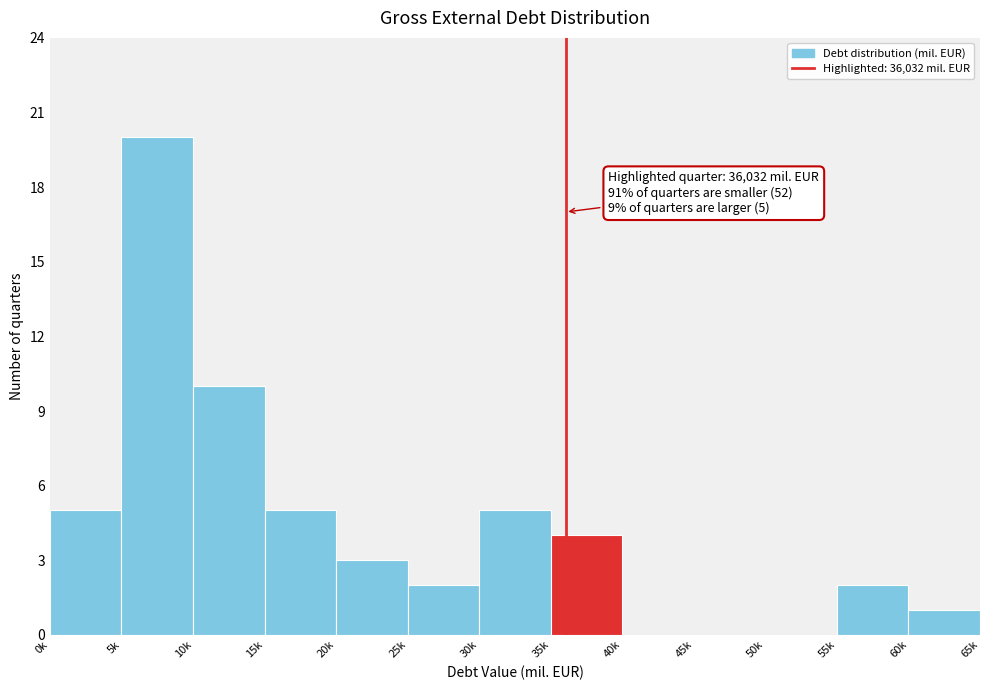

Reading left to right, transcribe all the data shown in this chart.

0k=5	5k=20	10k=10	15k=5	20k=3	25k=2	30k=5	35k=4	40k=0	45k=0	50k=0	55k=2	60k=1